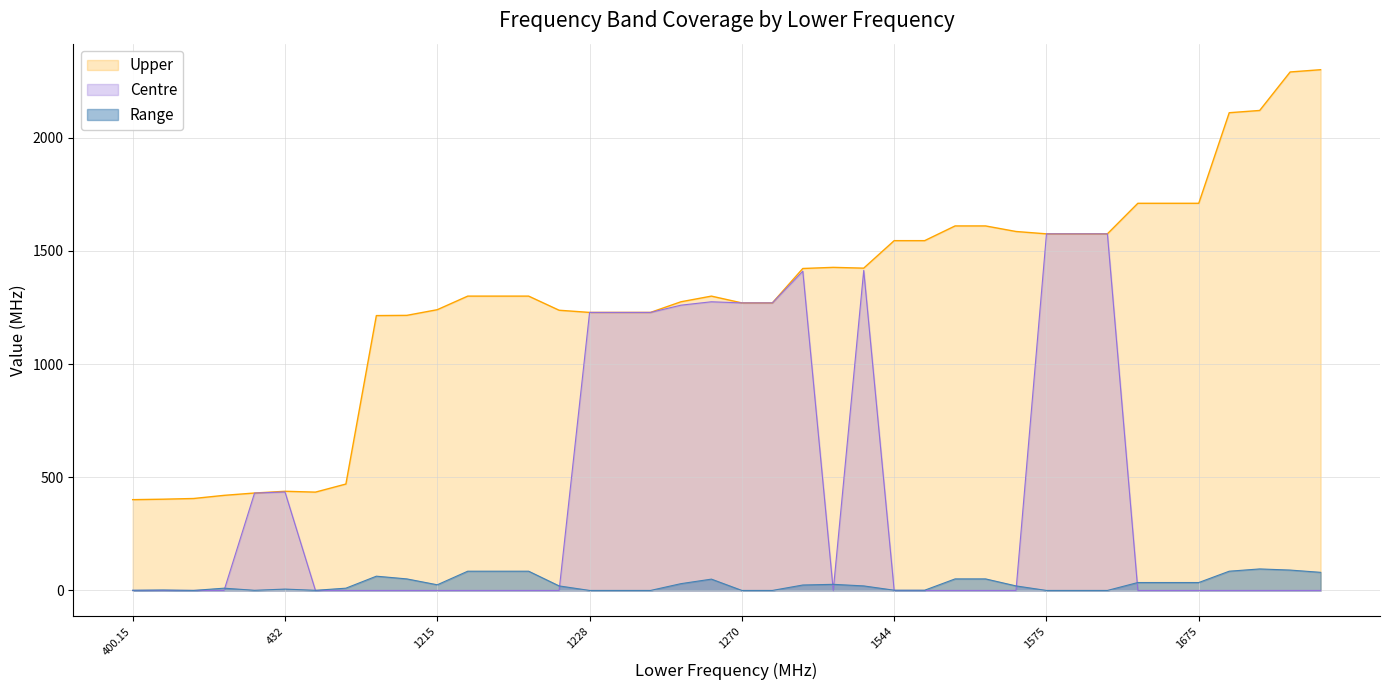

True or false: Centre and Upper cross at least once.

False